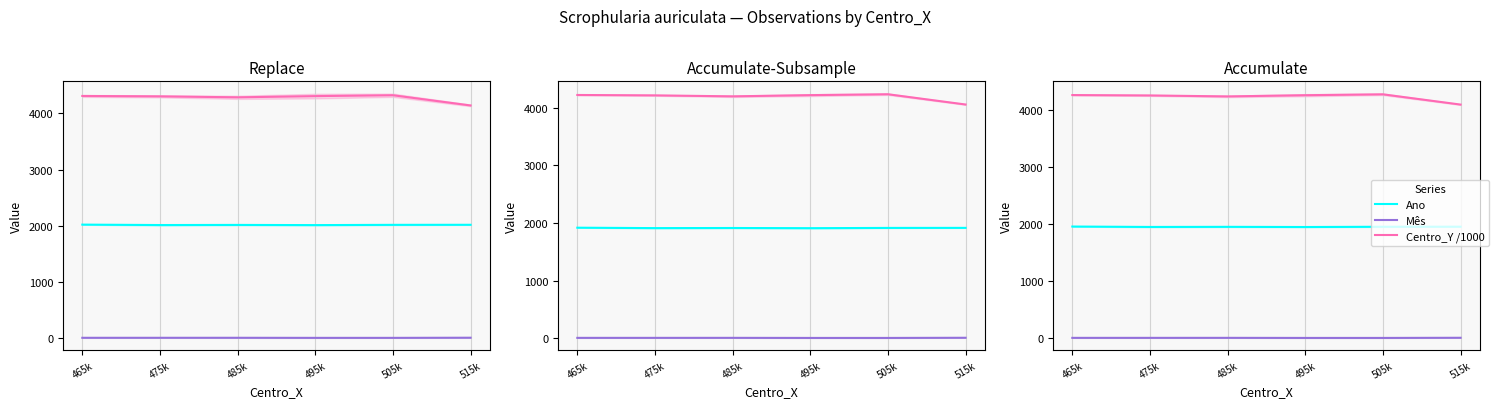

How many values in the Ano series exceed 1955?

3